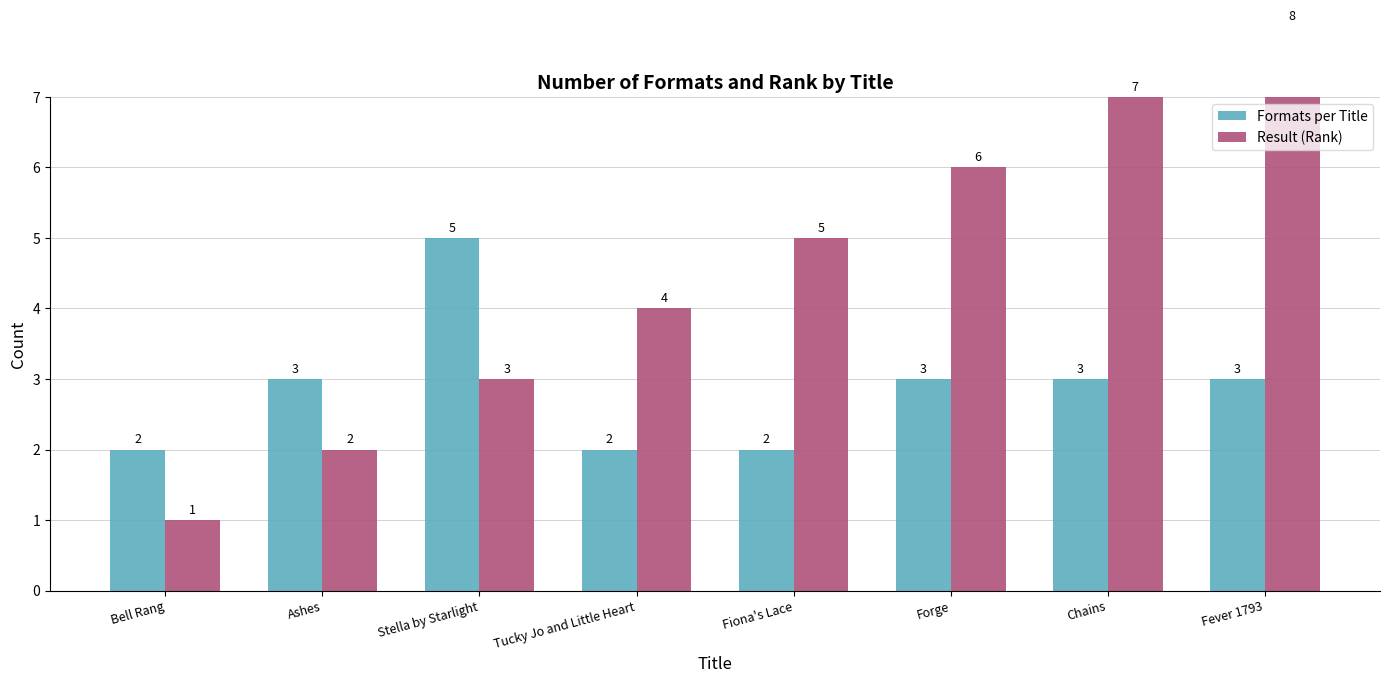

Are the bars grouped side by side (vs. stacked)?

Yes